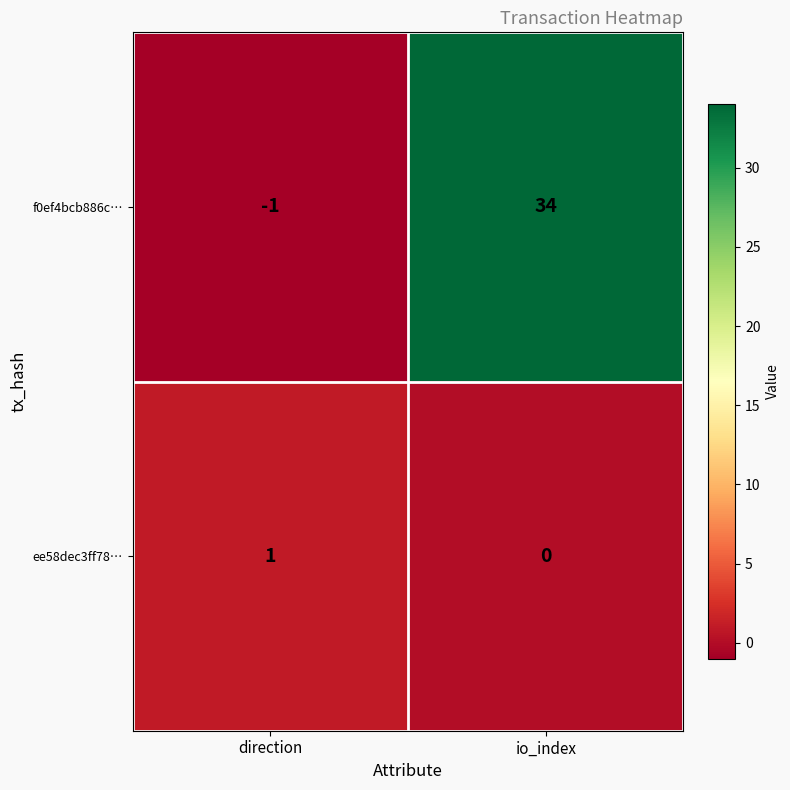

List the series in order of their peak value, lowest first.

ee58dec3ff78…, f0ef4bcb886c…